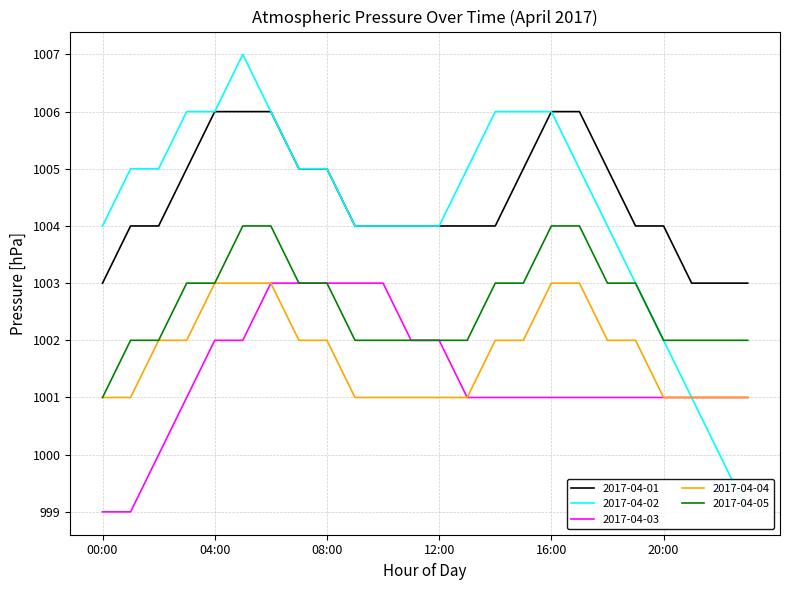

Reading left to right, what are all the values shown in this chart?

2017-04-01: 1003	1004	1004	1005	1006	1006	1006	1005	1005	1004	1004	1004	1004	1004	1004	1005	1006	1006	1005	1004	1004	1003	1003	1003
2017-04-02: 1004	1005	1005	1006	1006	1007	1006	1005	1005	1004	1004	1004	1004	1005	1006	1006	1006	1005	1004	1003	1002	1001	1000	999
2017-04-03: 999	999	1000	1001	1002	1002	1003	1003	1003	1003	1003	1002	1002	1001	1001	1001	1001	1001	1001	1001	1001	1001	1001	1001
2017-04-04: 1001	1001	1002	1002	1003	1003	1003	1002	1002	1001	1001	1001	1001	1001	1002	1002	1003	1003	1002	1002	1001	1001	1001	1001
2017-04-05: 1001	1002	1002	1003	1003	1004	1004	1003	1003	1002	1002	1002	1002	1002	1003	1003	1004	1004	1003	1003	1002	1002	1002	1002